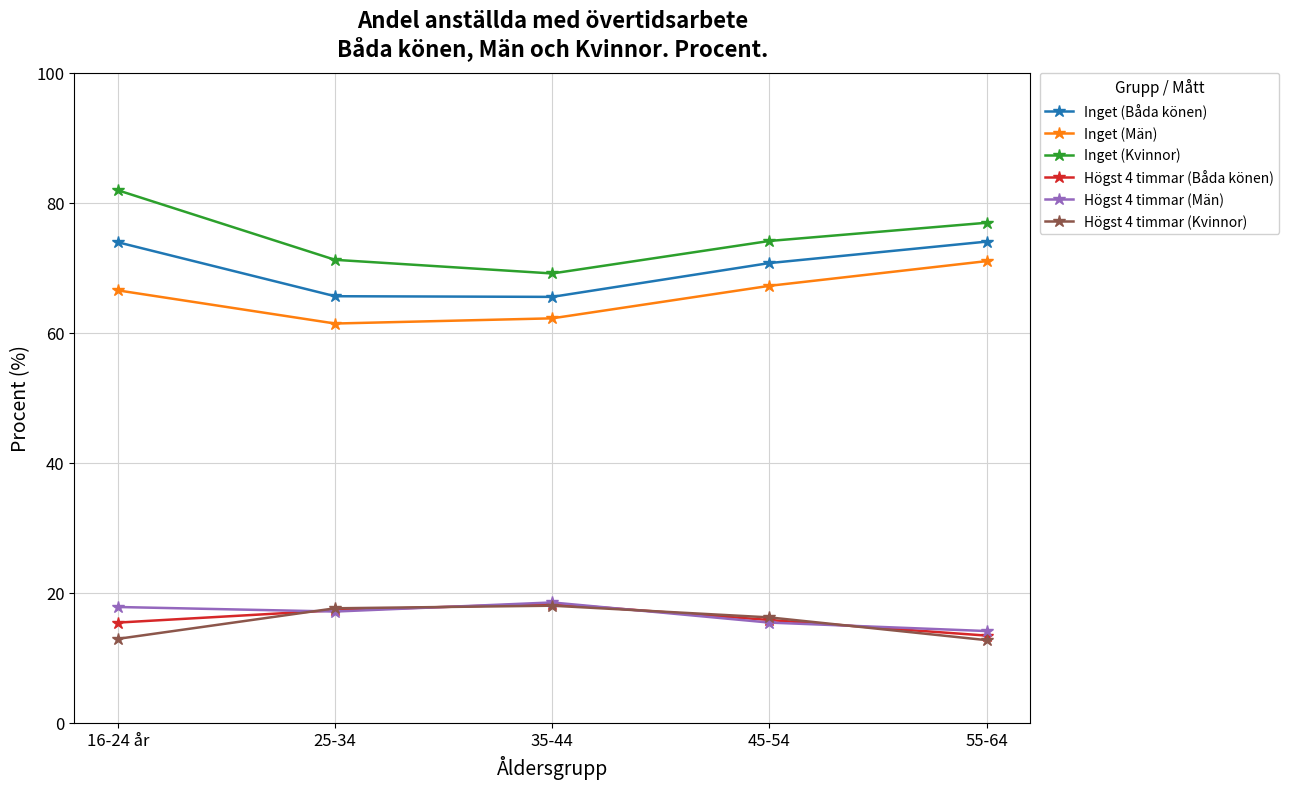

What are all the series names shown in the legend?

Inget (Båda könen), Inget (Män), Inget (Kvinnor), Högst 4 timmar (Båda könen), Högst 4 timmar (Män), Högst 4 timmar (Kvinnor)